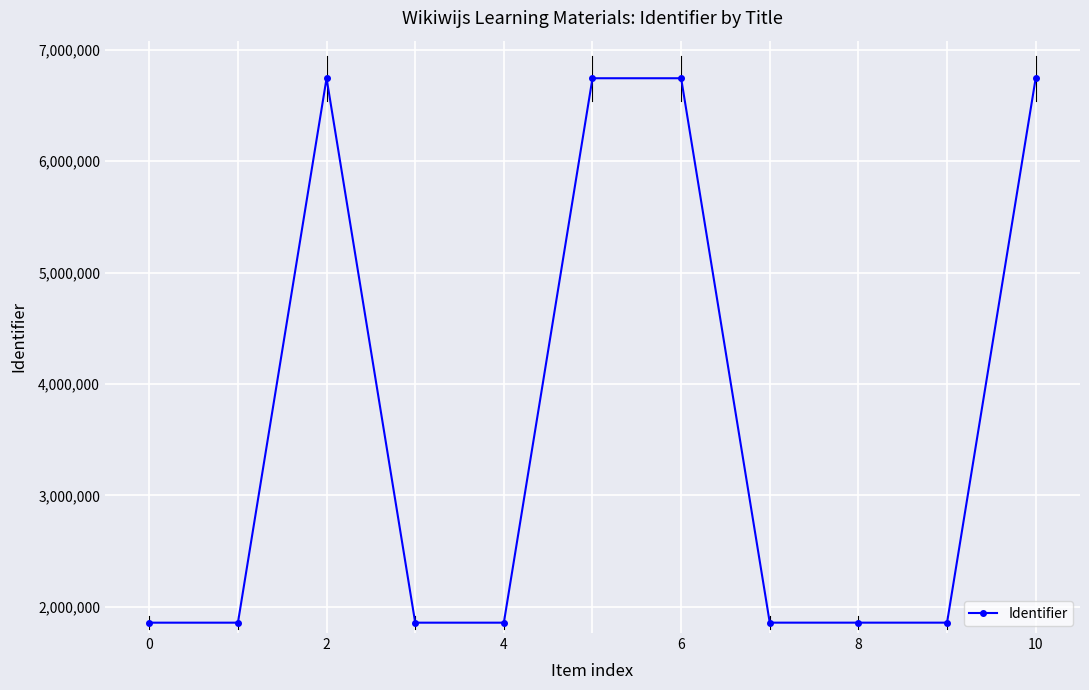

Count the number of categories in the chart.

11